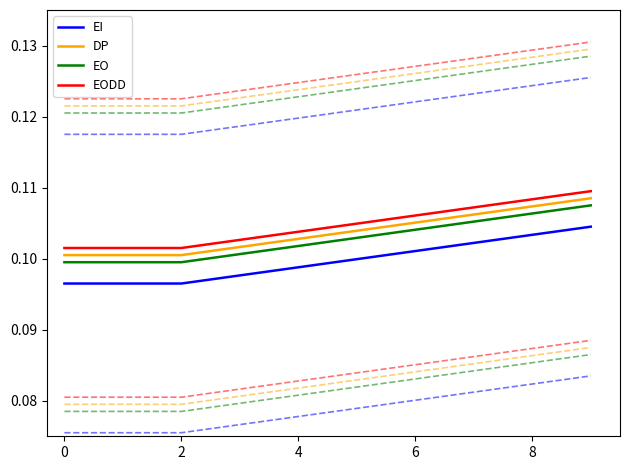

What is the minimum value shown in the chart?

0.1